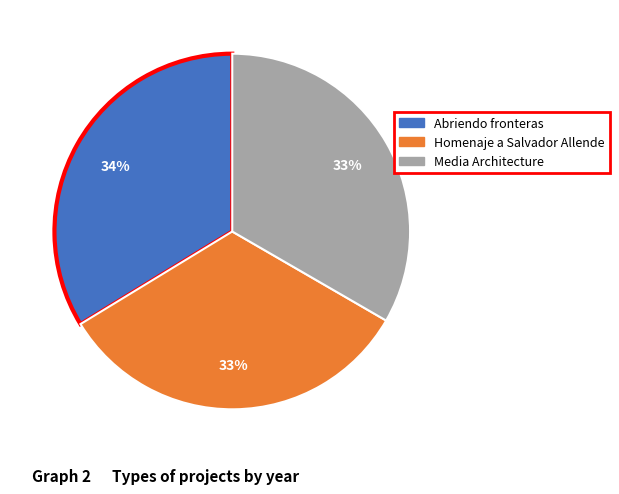

Does Abriendo fronteras account for over 50% of the chart?

No